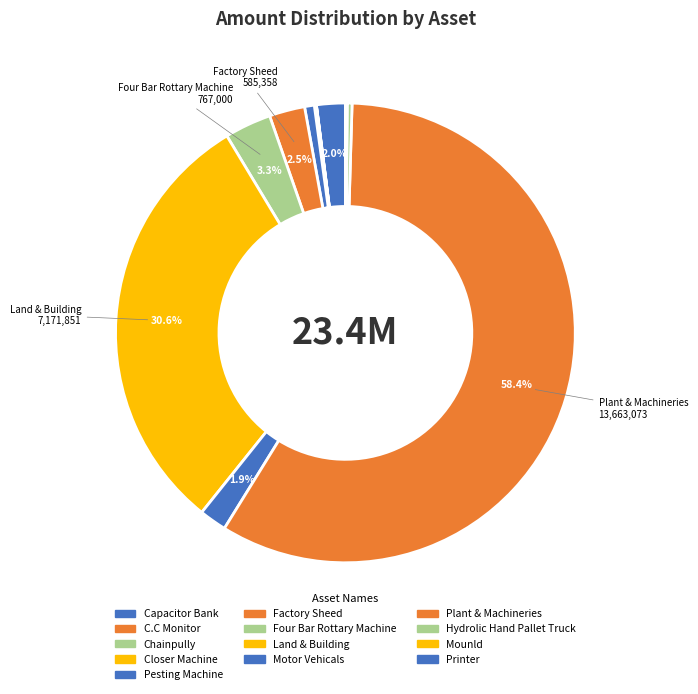

To the nearest percent, what is the combined percentage of Factory Sheed and C.C Monitor?

3%